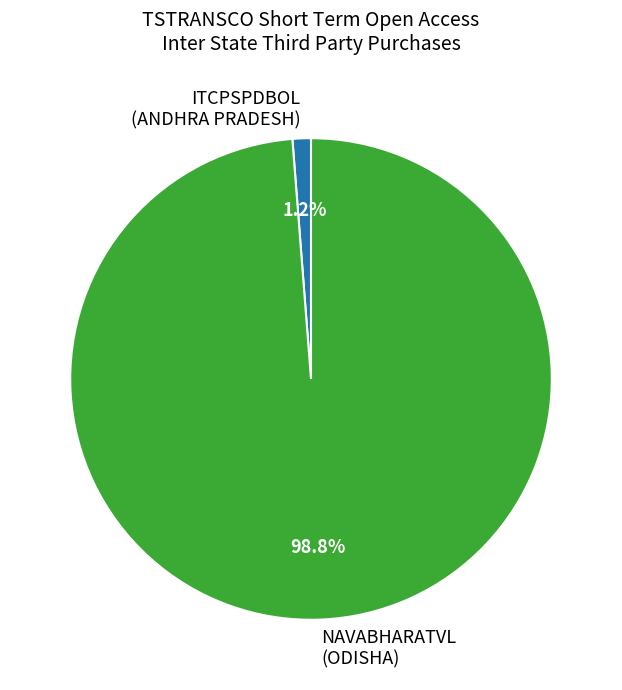

Which slice represents more than half of the pie?

NAVABHARATVL (ODISHA)